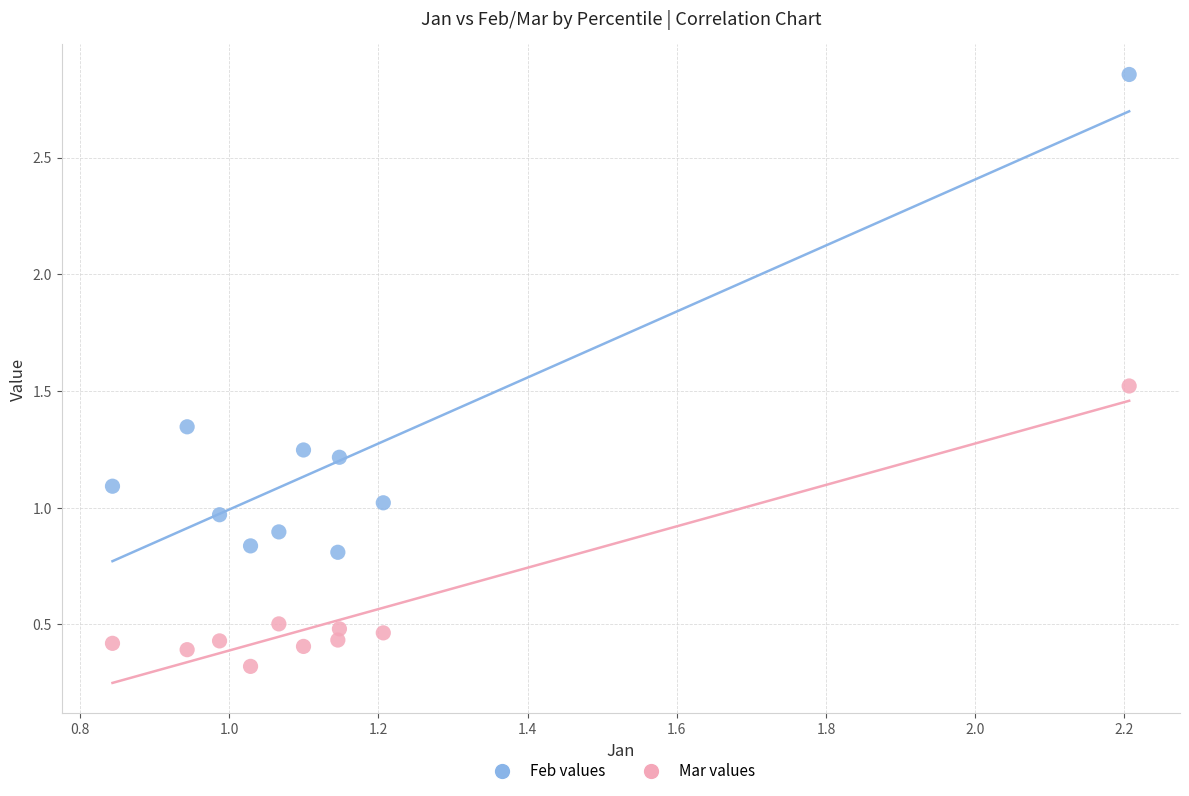

What is the X range (max minus min) for the scatter plot?

1.4